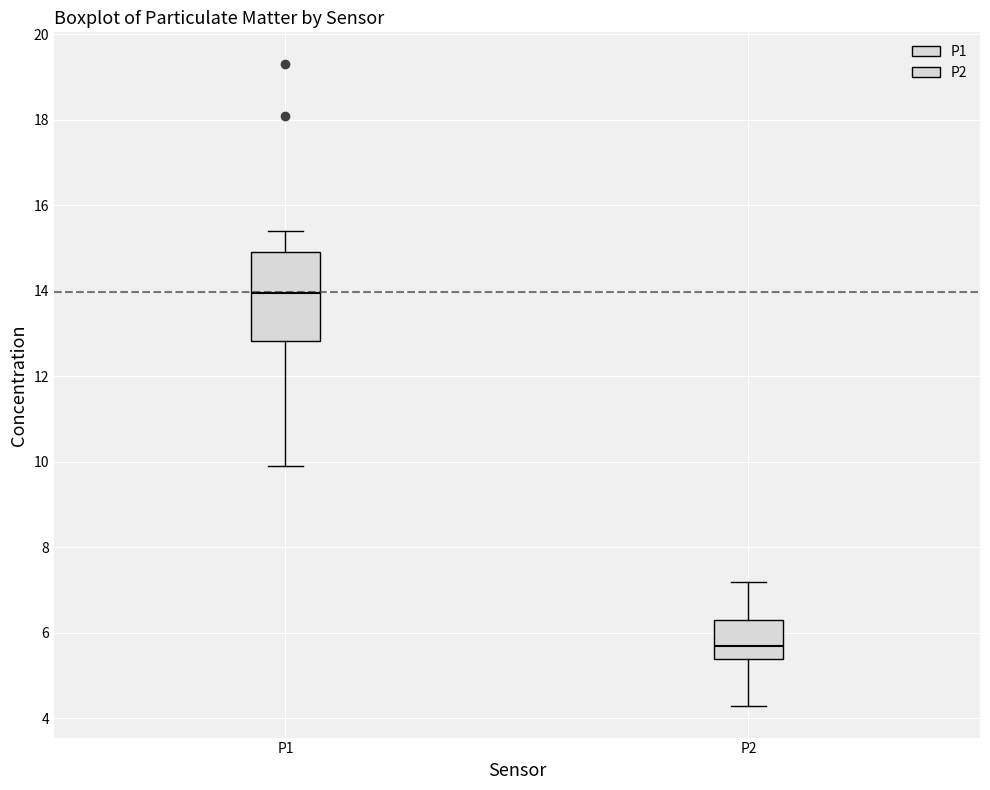

Which box's median line is the lowest?

P2